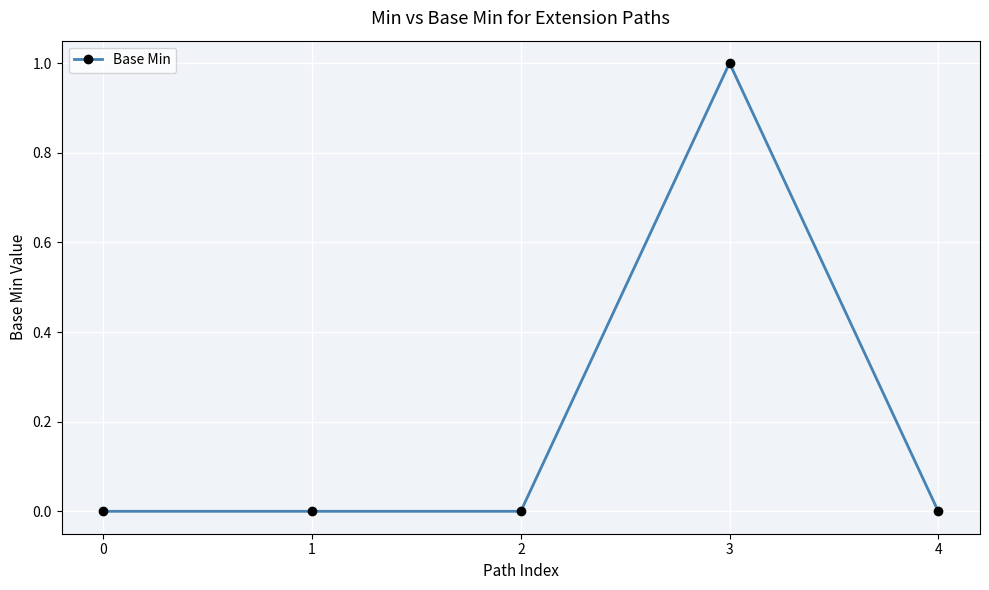

What is the value of the 4th point from the left?

1